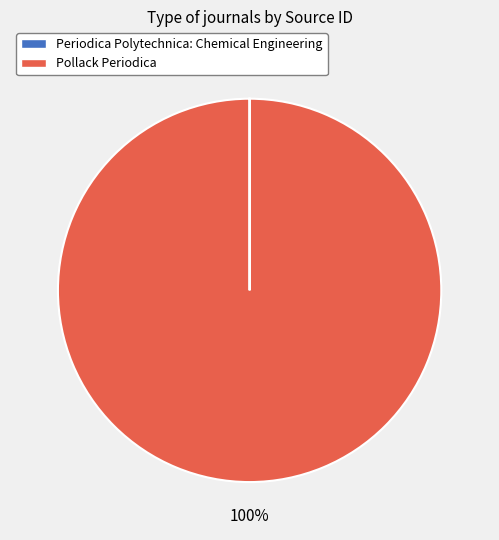

Is it true that Pollack Periodica is 100% of the pie?

True